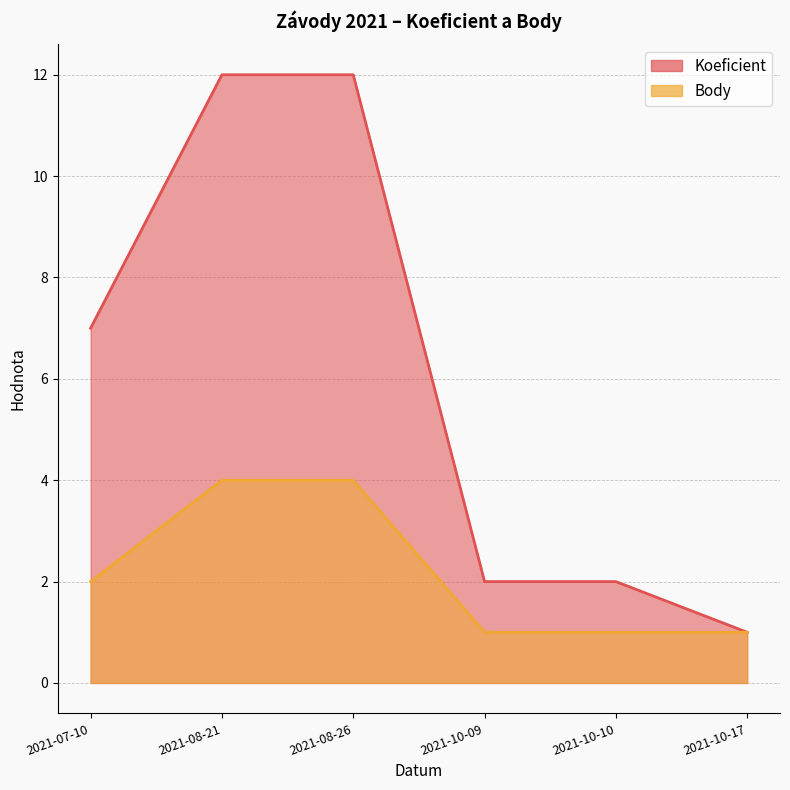

Reading left to right, list all the values displayed in this chart.

Koeficient: 7	12	12	2	2	1
Body: 2	4	4	1	1	1